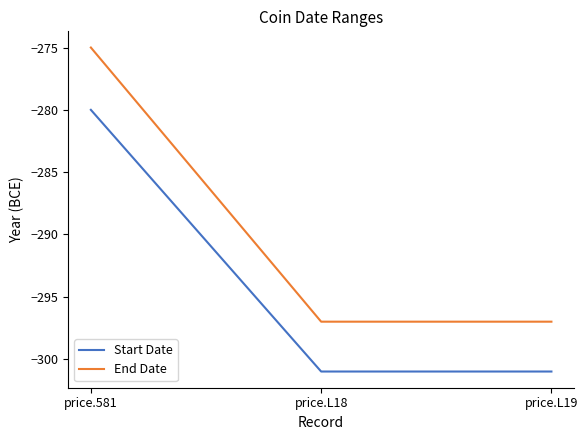

List the series in order of their overall mean, lowest first.

Start Date, End Date